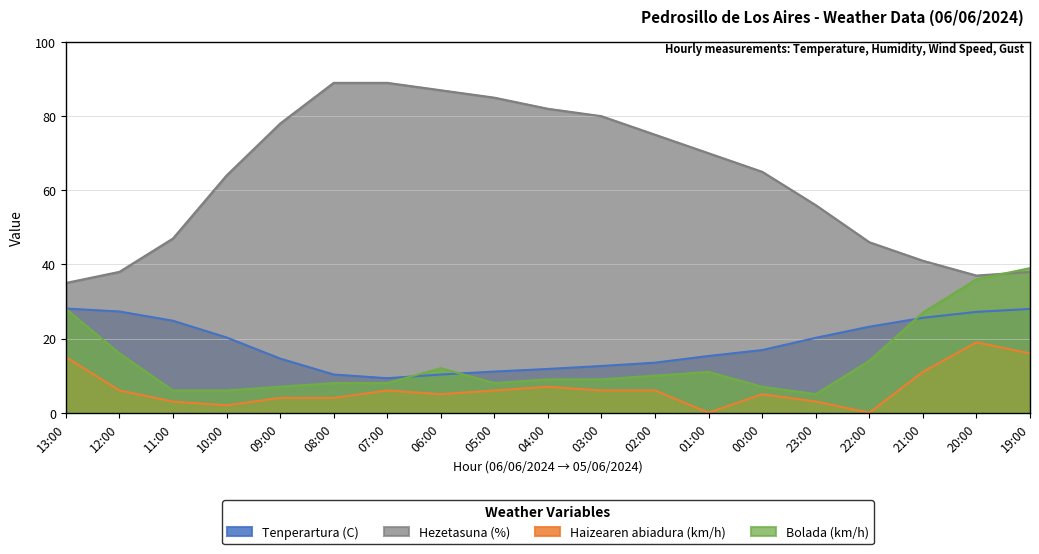

Is it true that Hezetasuna (%) equals 82.0 at 04:00?

True